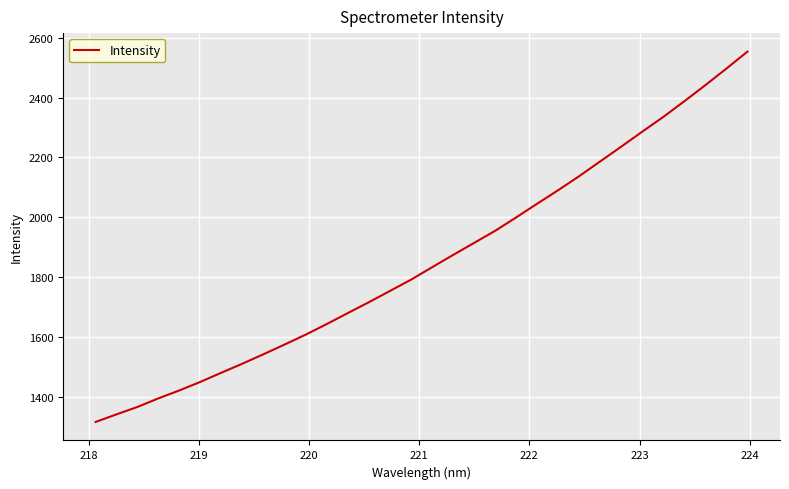

How many lines are shown in the chart?

1